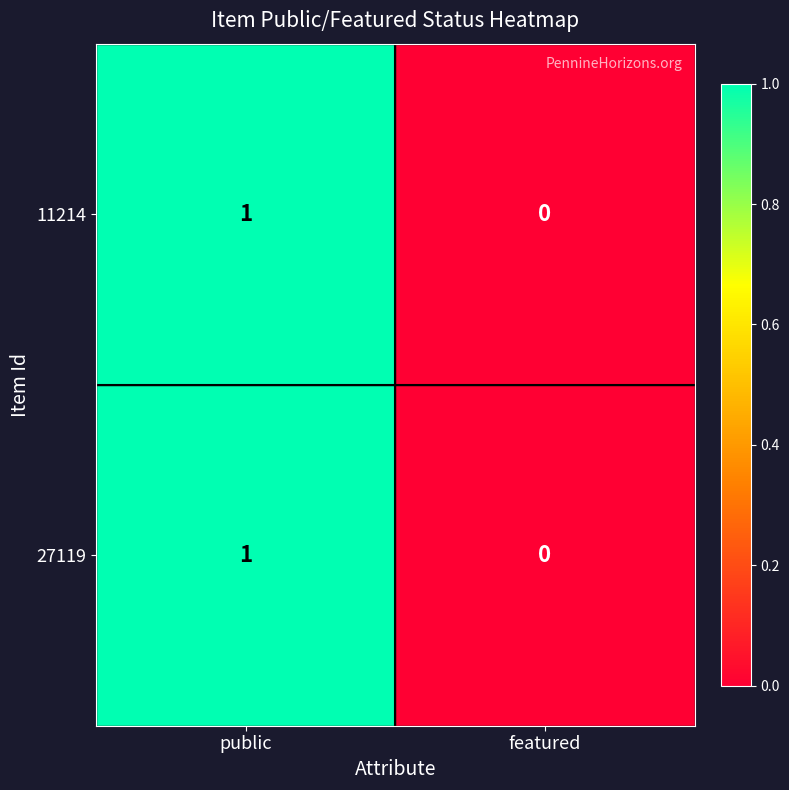

What is the total value across all series at public?

2